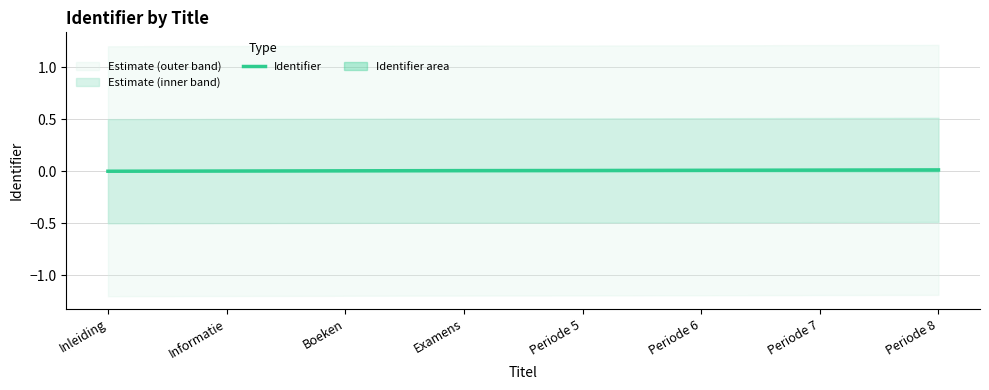

The chart shows a value of 0.0 at Periode 6. True or false?

True